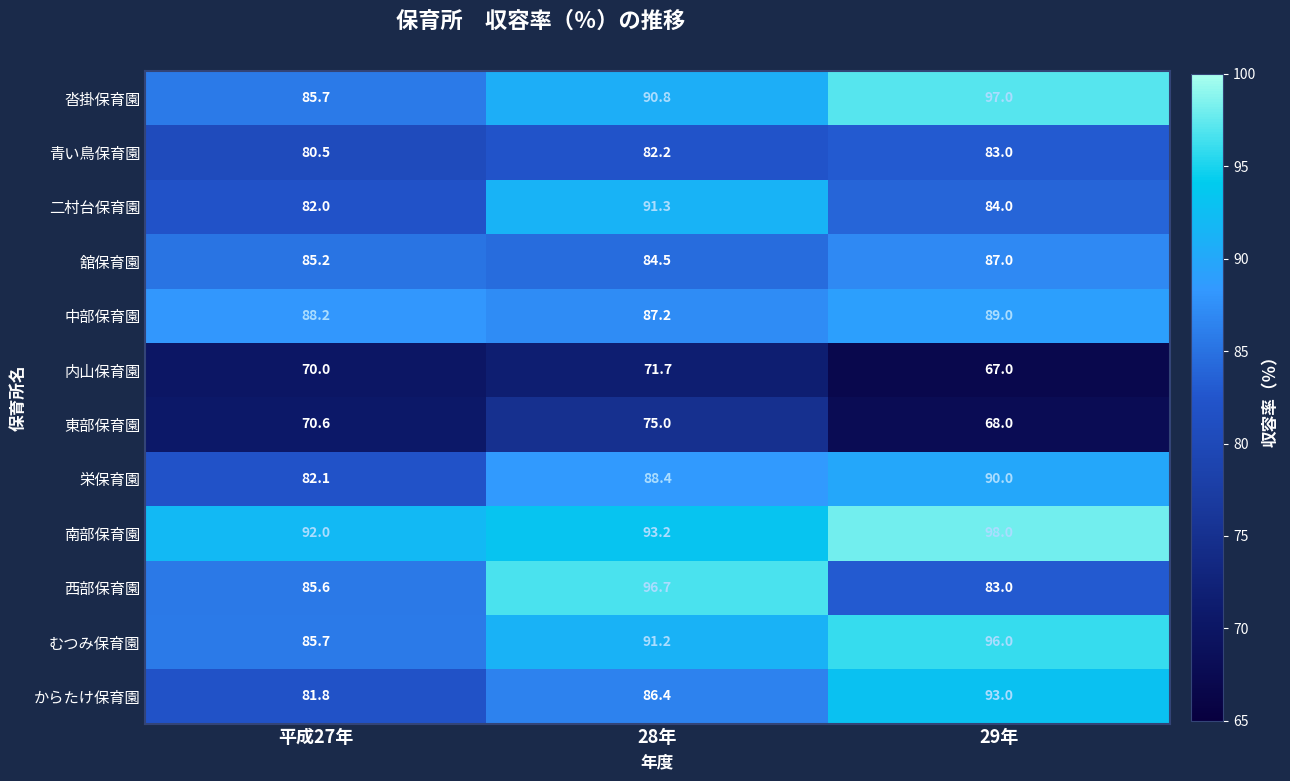

At how many categories does at least one series exceed 89?

3